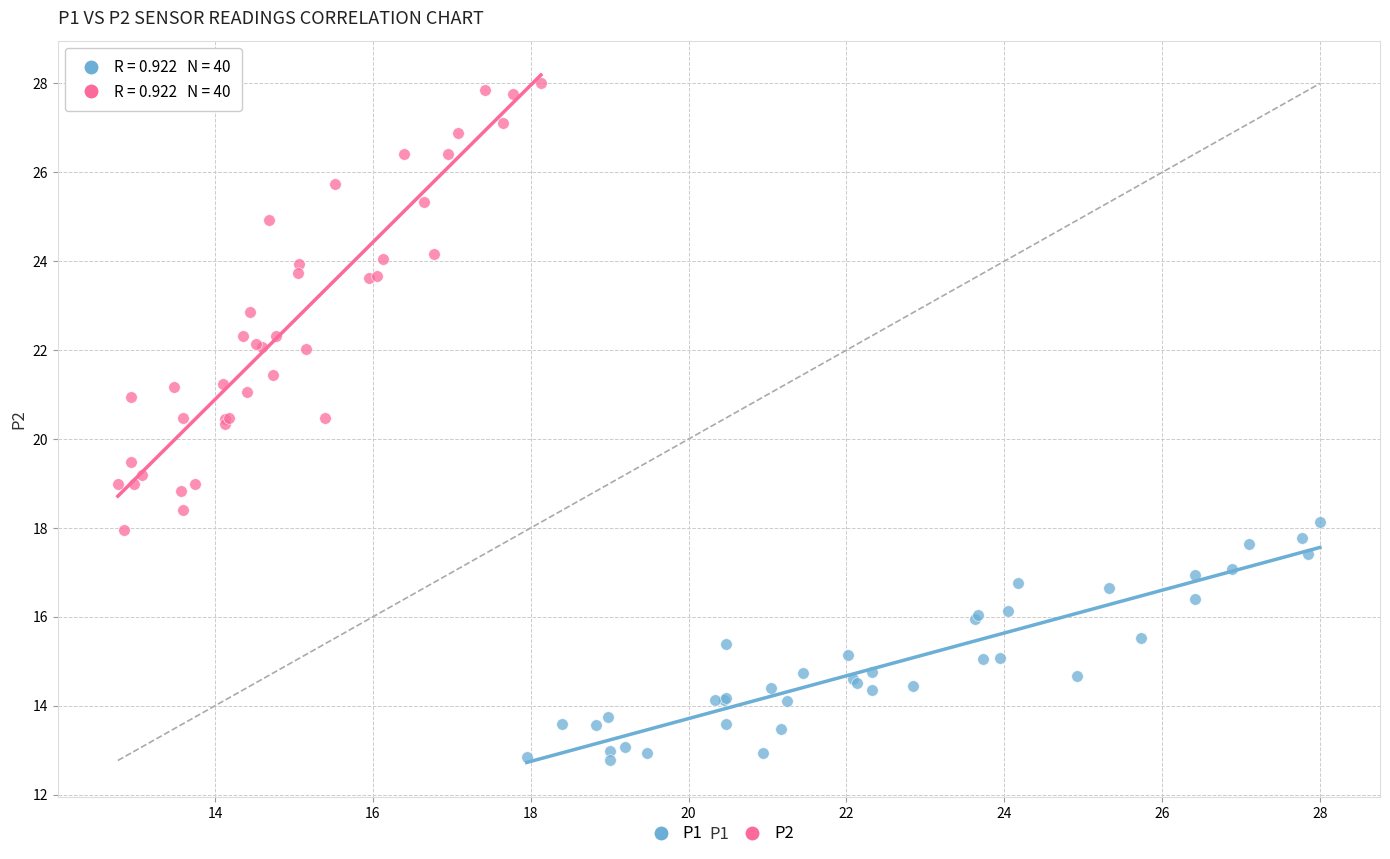

Which series contains the lowest Y value?

P1